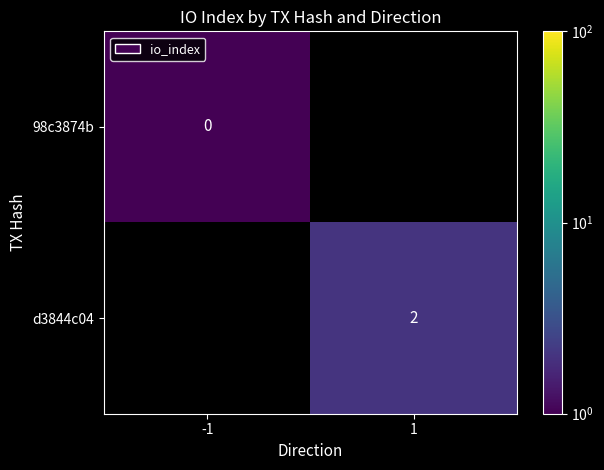

Is it true that d3844c04 equals 2.9 at 1?

False